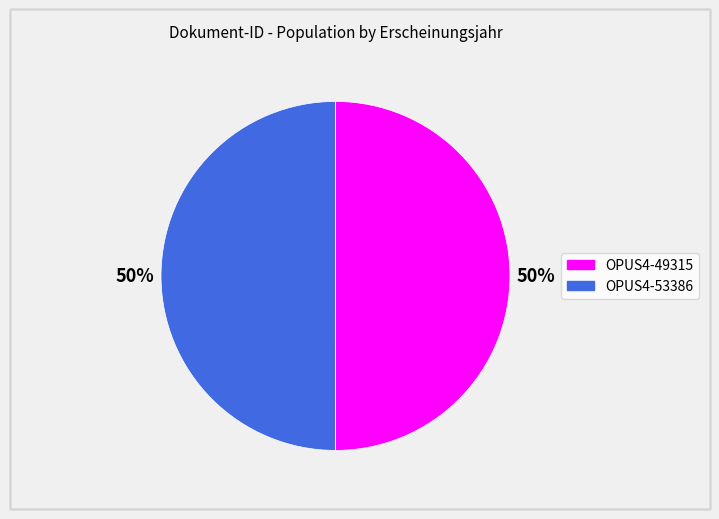

To the nearest percent, what portion does OPUS4-49315 represent?

50%